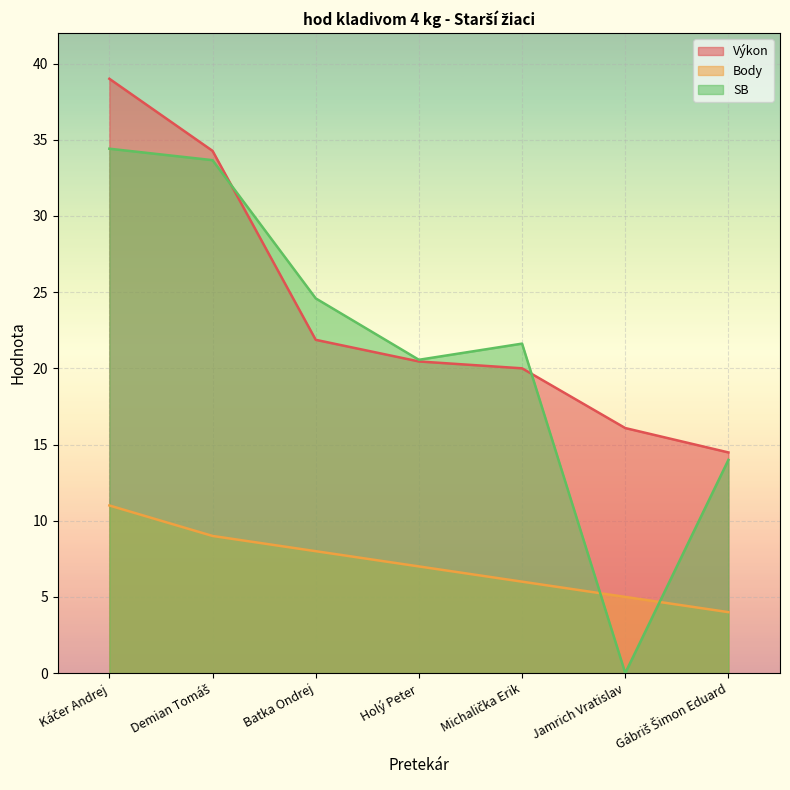

True or false: SB has more than 1 points higher than both neighbors.

False